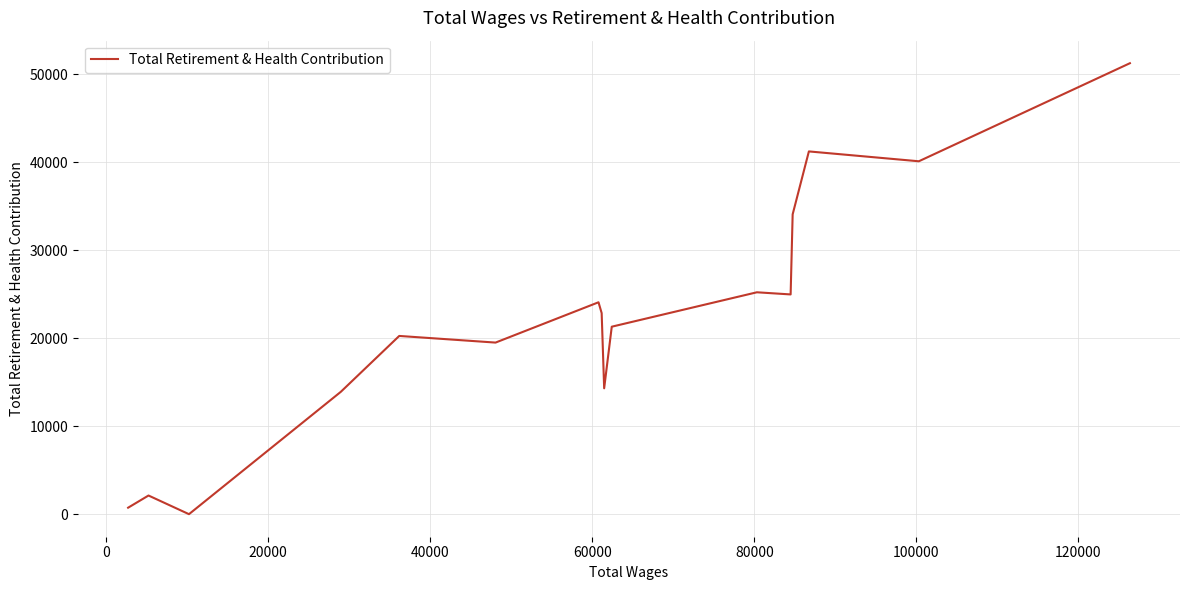

How many points are higher than both their immediate neighbors (excluding endpoints)?

5